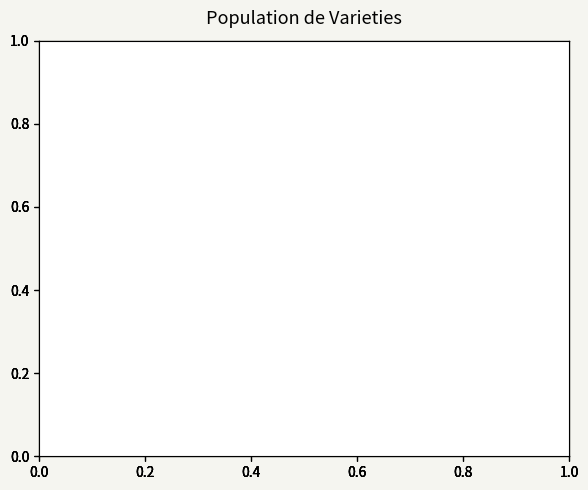

What is the largest slice in the pie chart?

W 862207-1